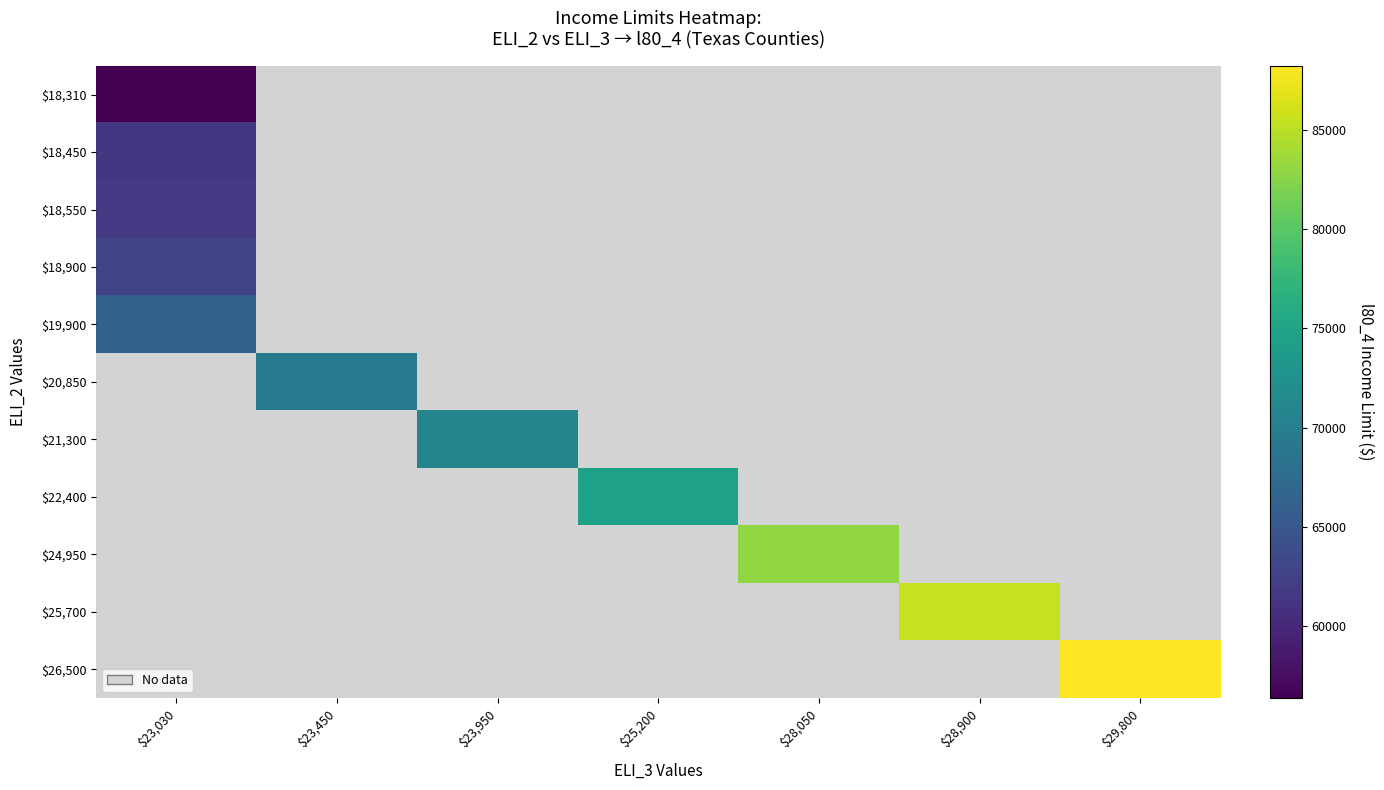

At which label is $18,550 closest to 61750?

$23,030